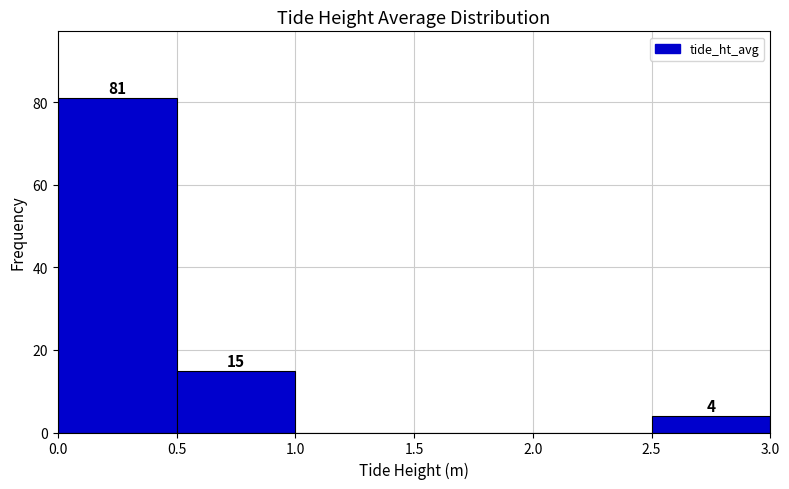

Which range on the x-axis has the tallest bar?

0.0 to 0.5